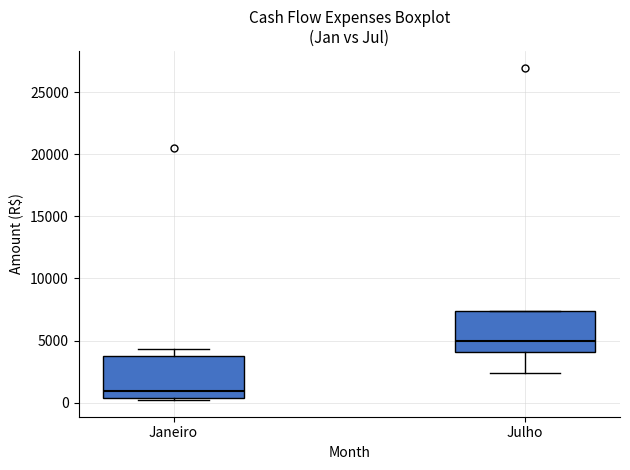

Where does the median line of the box for Julho sit on the y-axis? The values are not printed on the chart, so give them approximately, as read against the axis.

5000